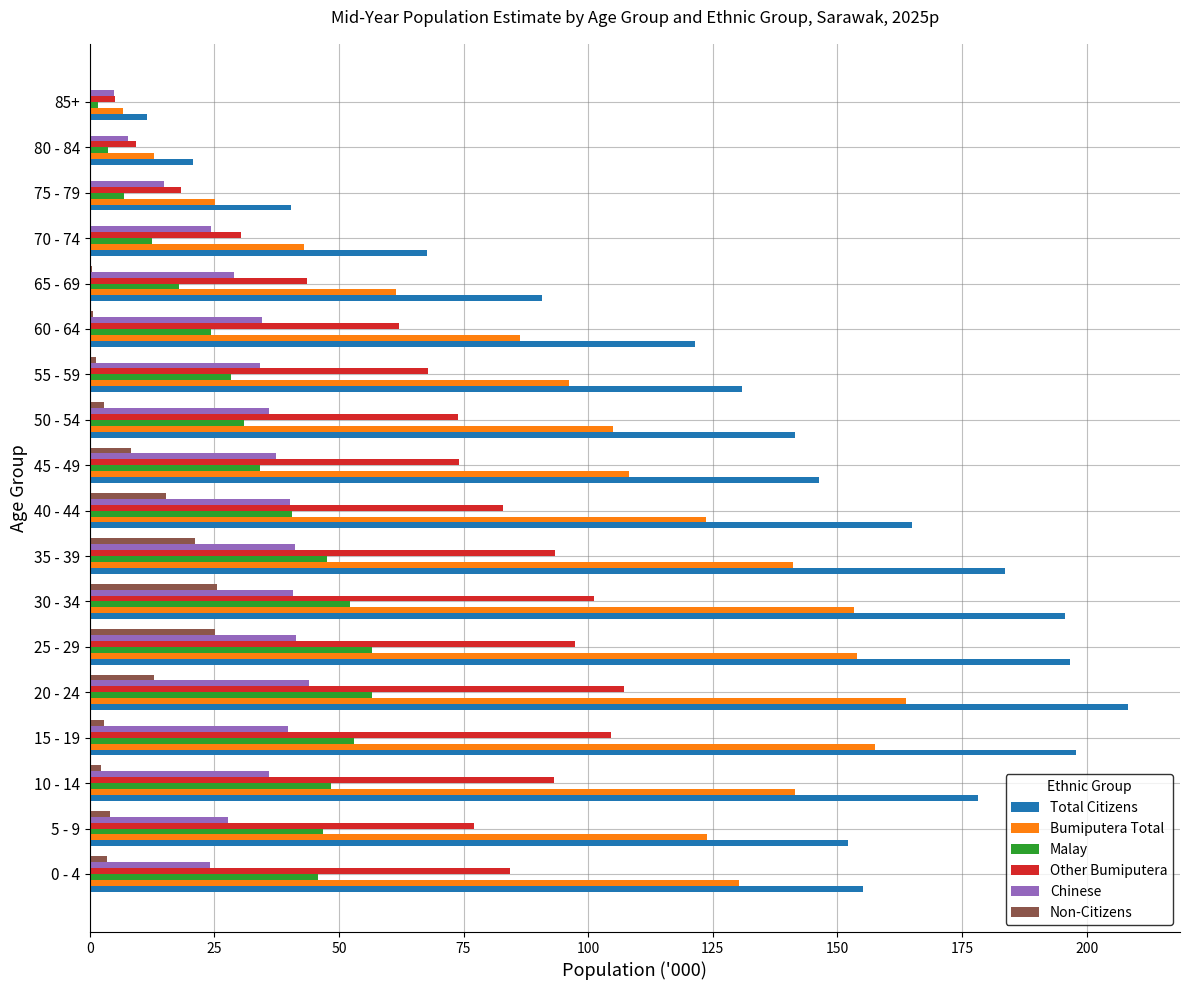

Which series has the largest total across all categories?

Total Citizens